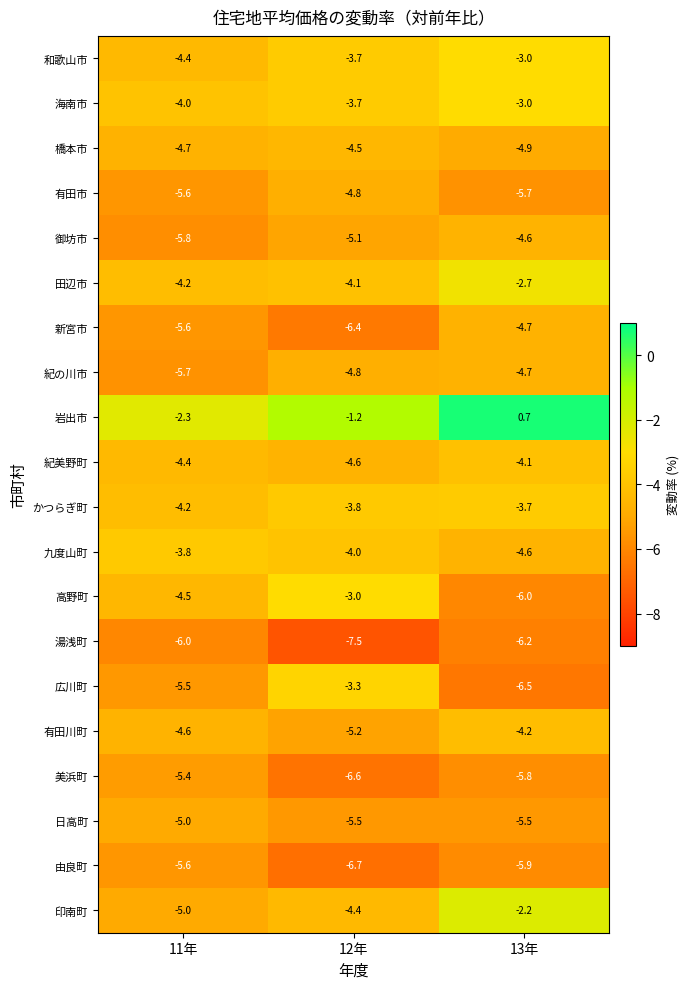

Is the value of 九度山町 at 12年 greater than the value of 岩出市 at 13年?

No